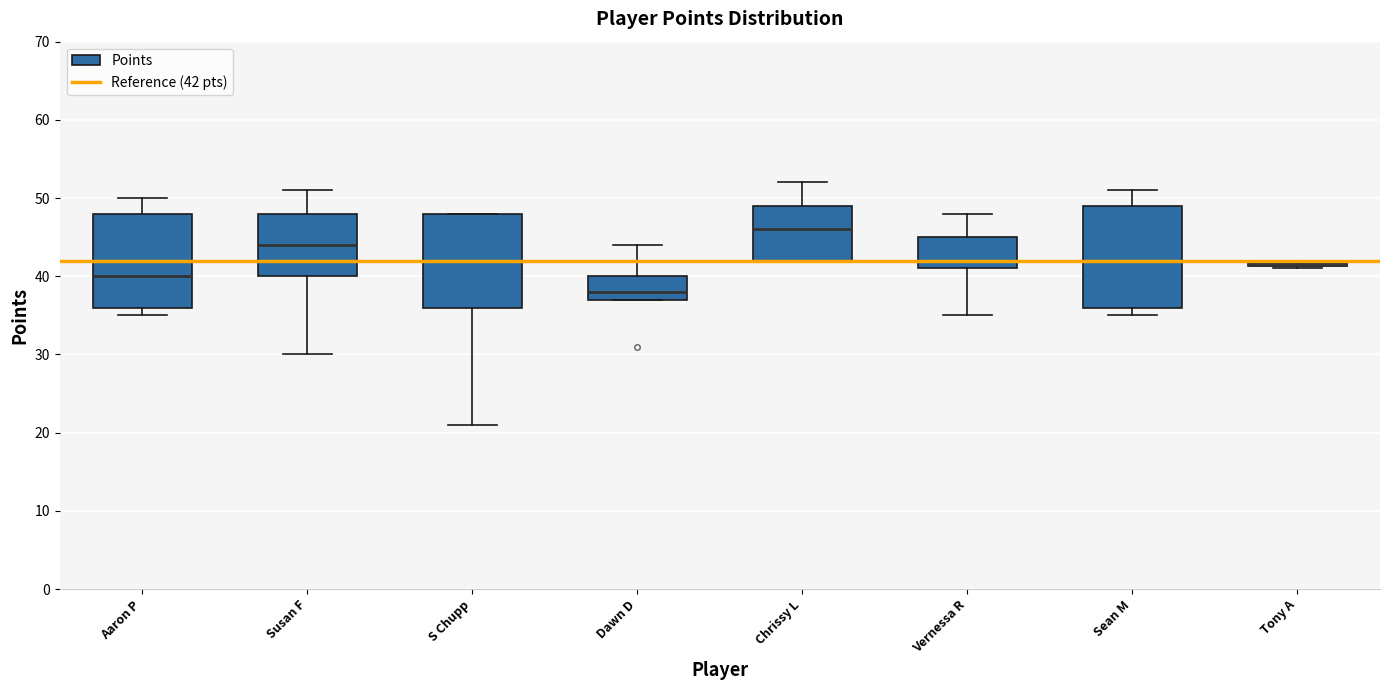

Where does the upper whisker of the box for Susan F end on the y-axis? The values are not printed on the chart, so give them approximately, as read against the axis.

51